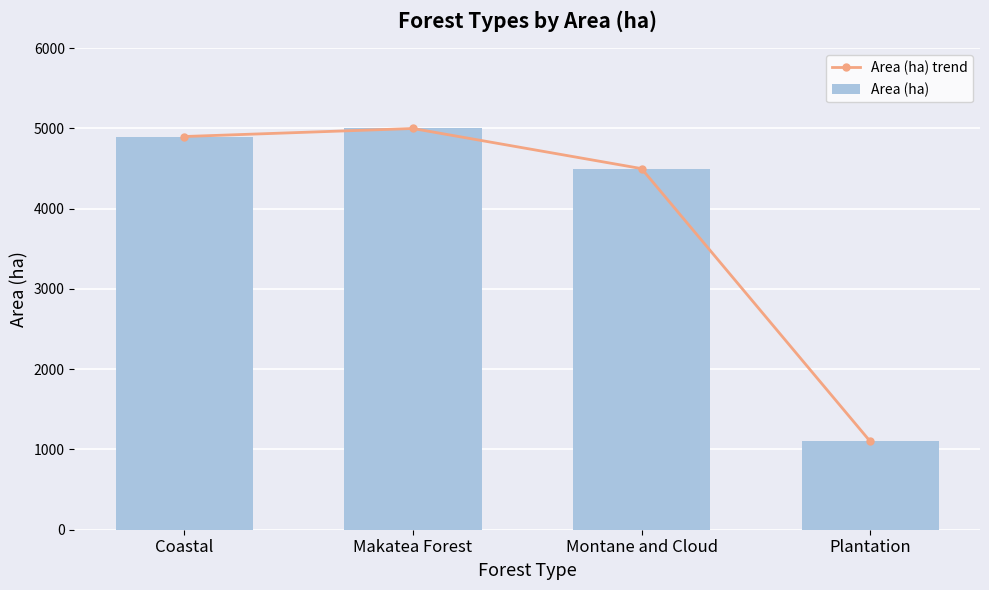

List the series in order of their peak value, highest first.

Area (ha) trend, Area (ha)